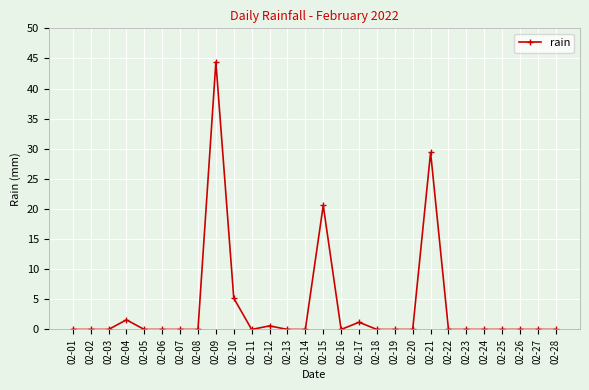

What is the maximum value shown in the chart?

44.4